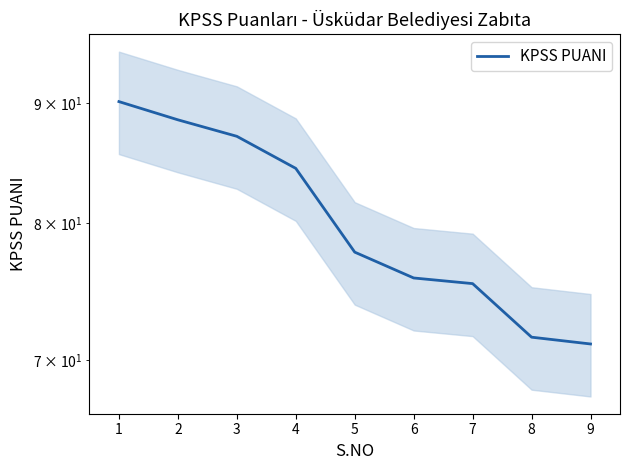

Rank the categories by value from lowest to highest.

9, 8, 7, 6, 5, 4, 3, 2, 1